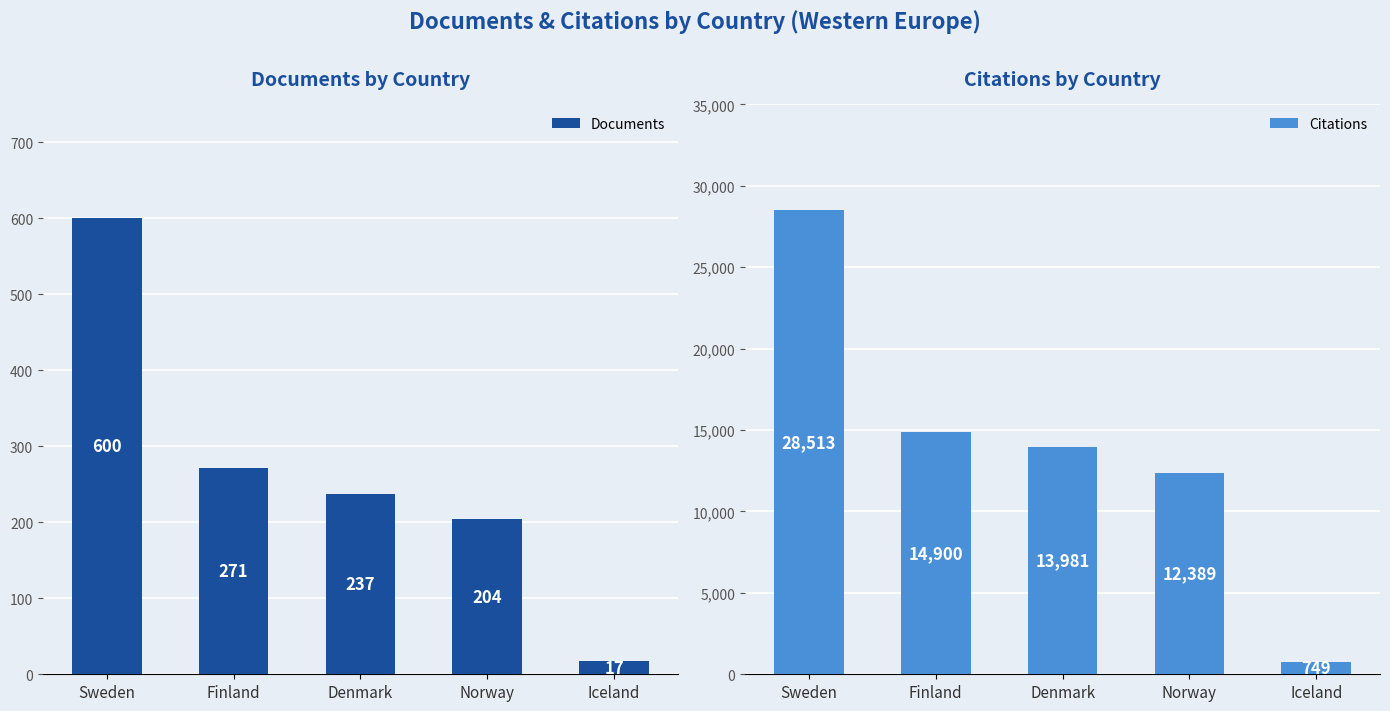

Reading right to left, what are all the values shown in this chart?

Documents: Iceland=17	Norway=204	Denmark=237	Finland=271	Sweden=600
Citations: Iceland=749	Norway=12389	Denmark=13981	Finland=14900	Sweden=28513